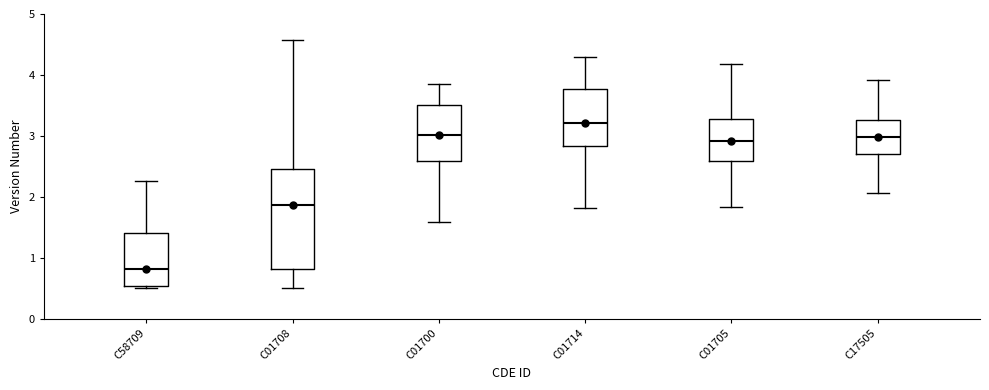

Comparing the boxes themselves (not the whiskers), which one is the tallest?

C01708